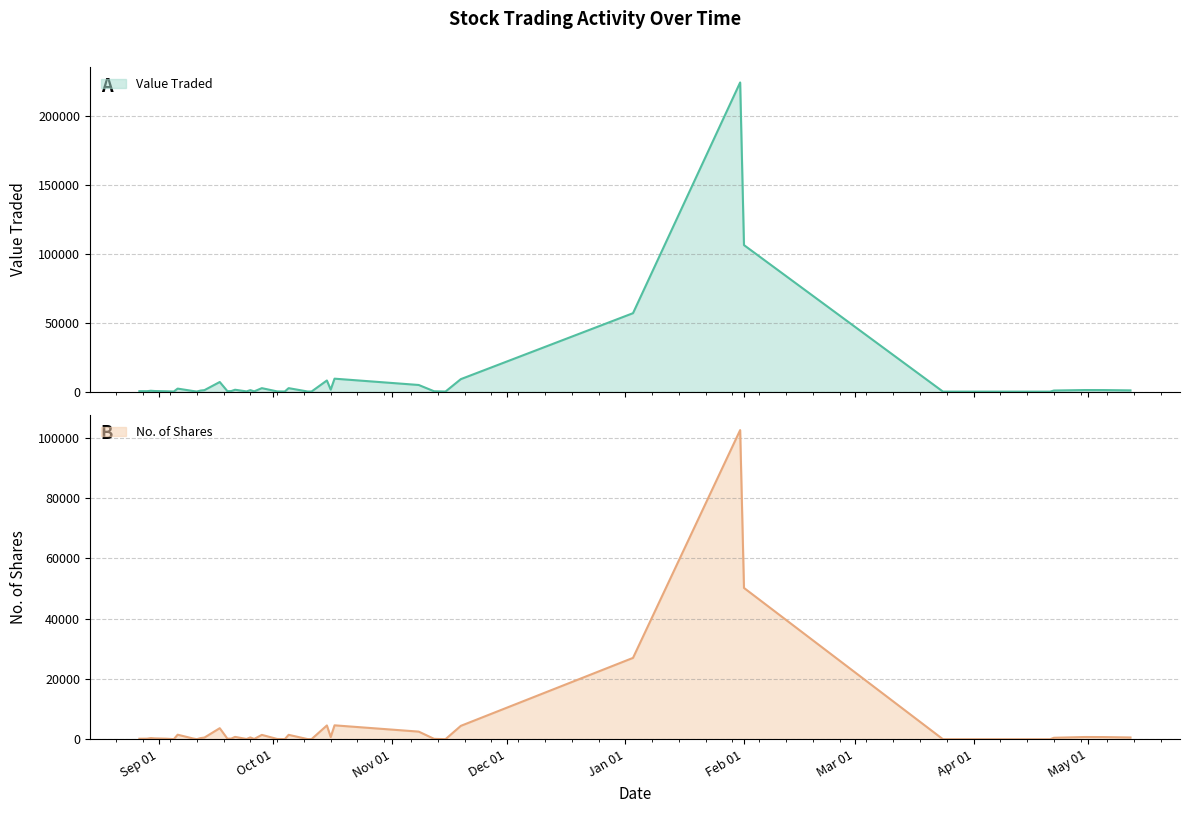

What is the sum of all No. of Shares values?

212528